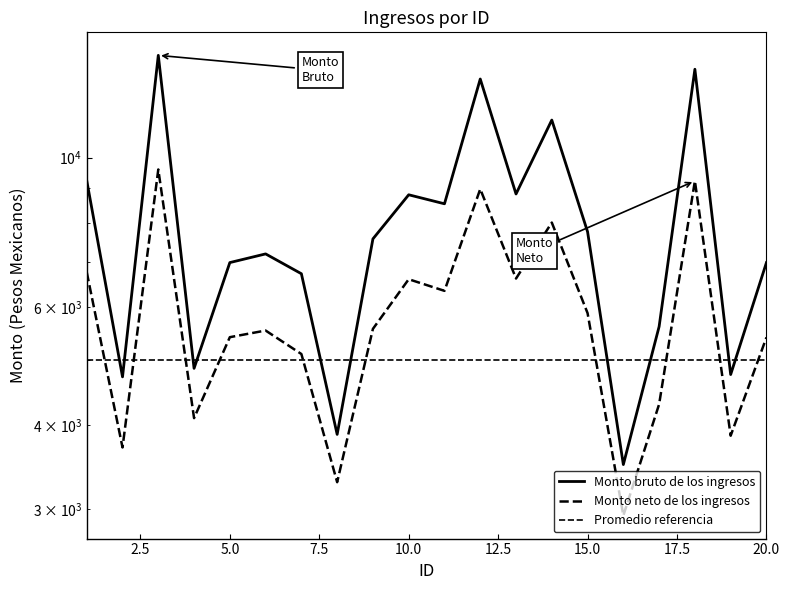

In Monto neto de los ingresos, how many points are lower than both neighbors (excluding endpoints)?

7